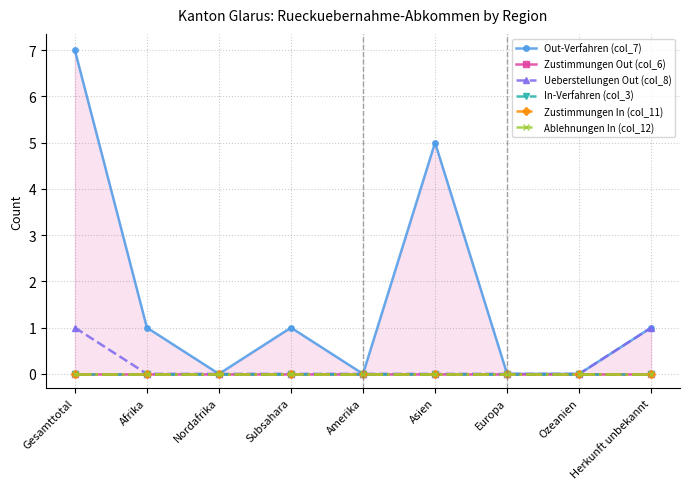

Reading right to left, transcribe all the data shown in this chart.

Out-Verfahren (col_7): Herkunft unbekannt=1	Ozeanien=0	Europa=0	Asien=5	Amerika=0	Subsahara=1	Nordafrika=0	Afrika=1	Gesamttotal=7
Zustimmungen Out (col_6): Herkunft unbekannt=0	Ozeanien=0	Europa=0	Asien=0	Amerika=0	Subsahara=0	Nordafrika=0	Afrika=0	Gesamttotal=0
Ueberstellungen Out (col_8): Herkunft unbekannt=1	Ozeanien=0	Europa=0	Asien=0	Amerika=0	Subsahara=0	Nordafrika=0	Afrika=0	Gesamttotal=1
In-Verfahren (col_3): Herkunft unbekannt=0	Ozeanien=0	Europa=0	Asien=0	Amerika=0	Subsahara=0	Nordafrika=0	Afrika=0	Gesamttotal=0
Zustimmungen In (col_11): Herkunft unbekannt=0	Ozeanien=0	Europa=0	Asien=0	Amerika=0	Subsahara=0	Nordafrika=0	Afrika=0	Gesamttotal=0
Ablehnungen In (col_12): Herkunft unbekannt=0	Ozeanien=0	Europa=0	Asien=0	Amerika=0	Subsahara=0	Nordafrika=0	Afrika=0	Gesamttotal=0